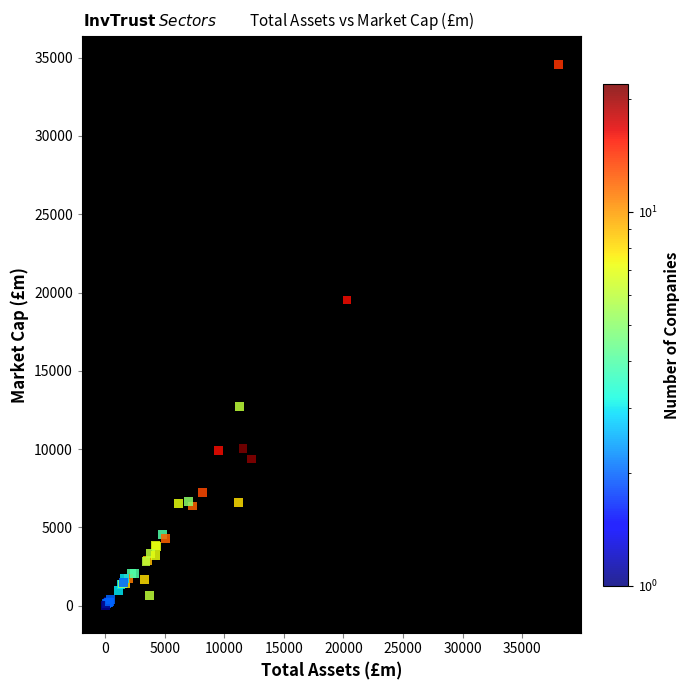

What Y value in the scatter plot is closest to 17296?

19518.6